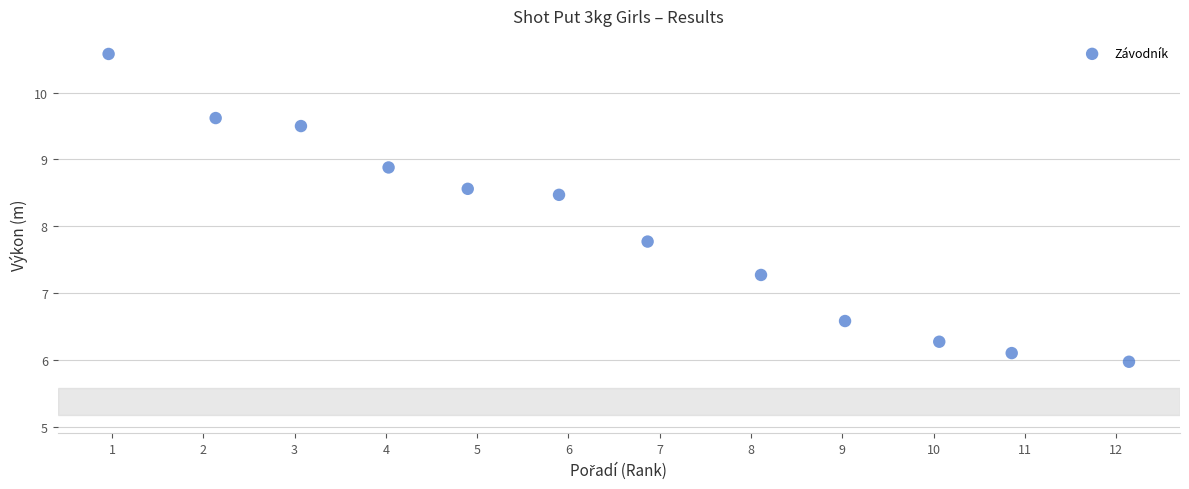

What is the range of Y values (max minus min)?

4.6